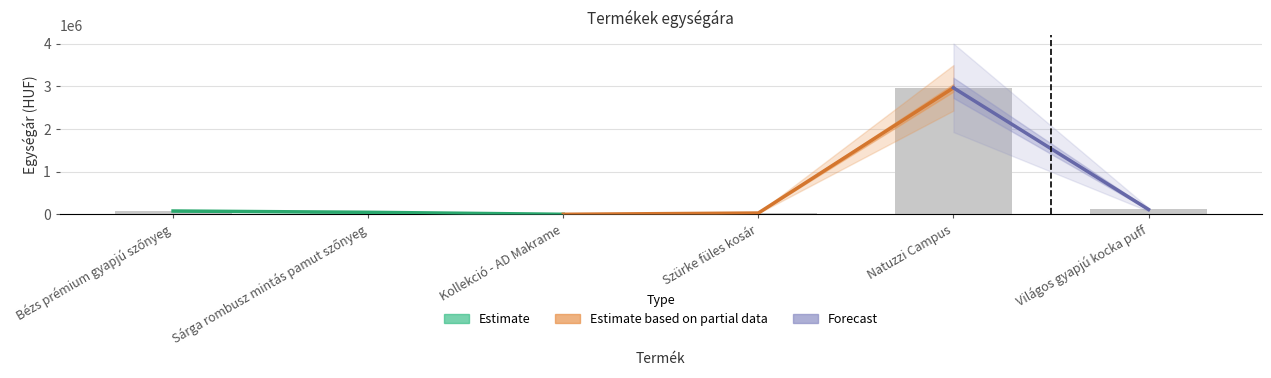

At which category does the chart reach its peak across all series?

Natuzzi Campus